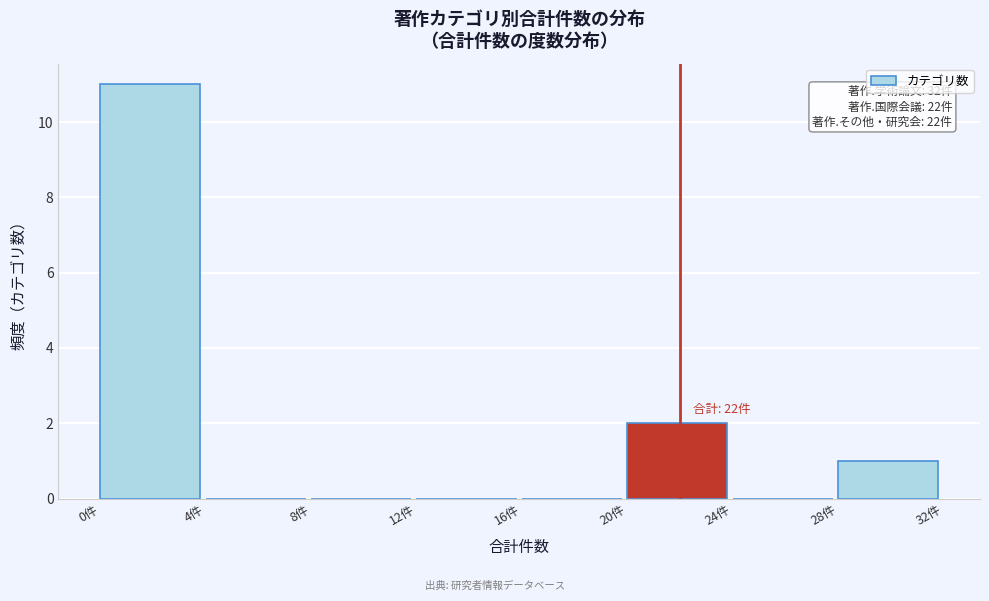

Which range on the x-axis has the tallest bar?

0 to 4